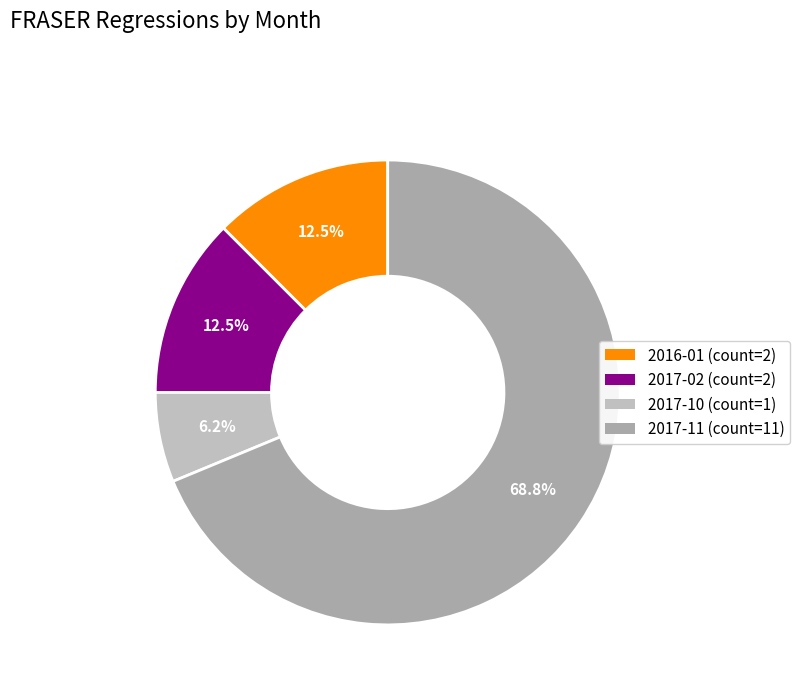

Which category has the smallest portion of the pie?

2017-10 (count=1)